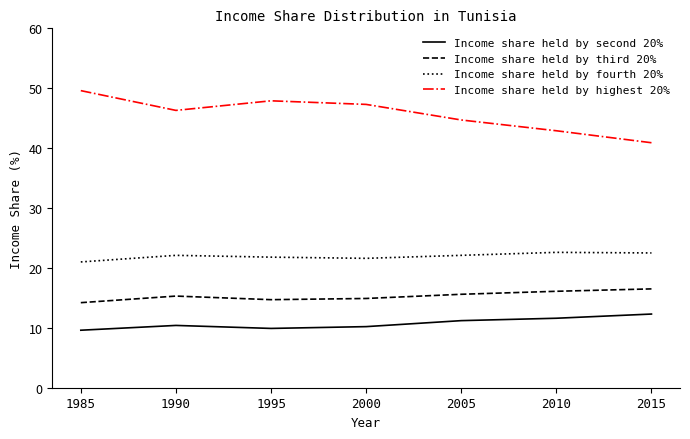

How many lines are shown in the chart?

4